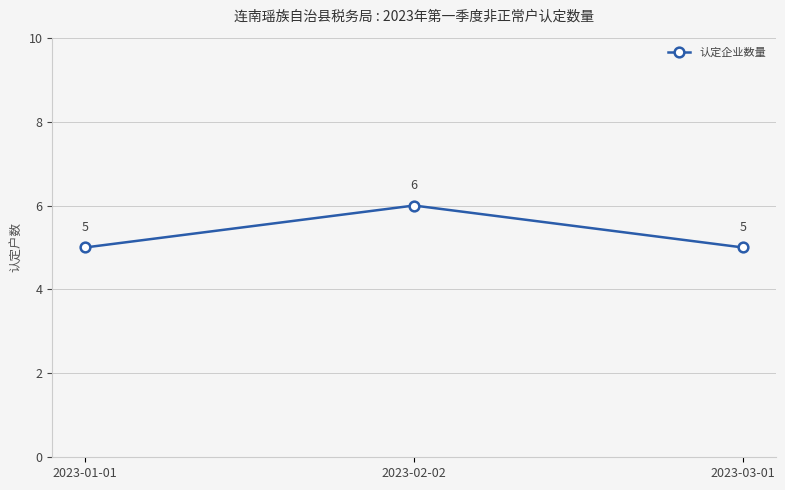

Does the chart display data point markers on the line(s)?

Yes